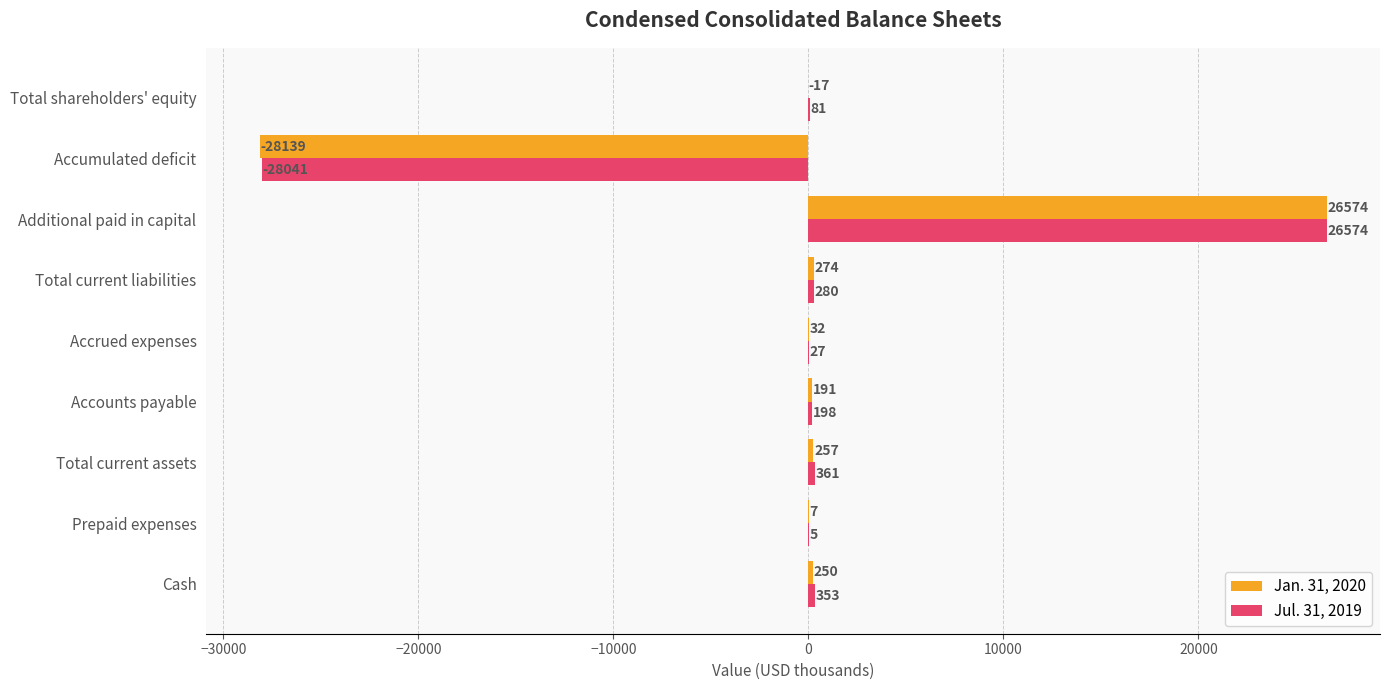

Which series has the largest total across all categories?

Jul. 31, 2019